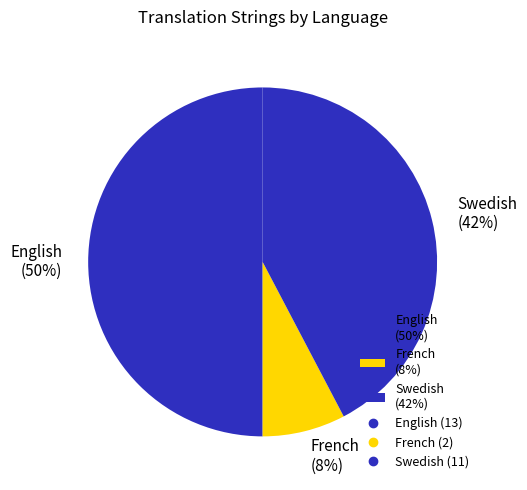

To the nearest percent, what is the average slice percentage?

33%